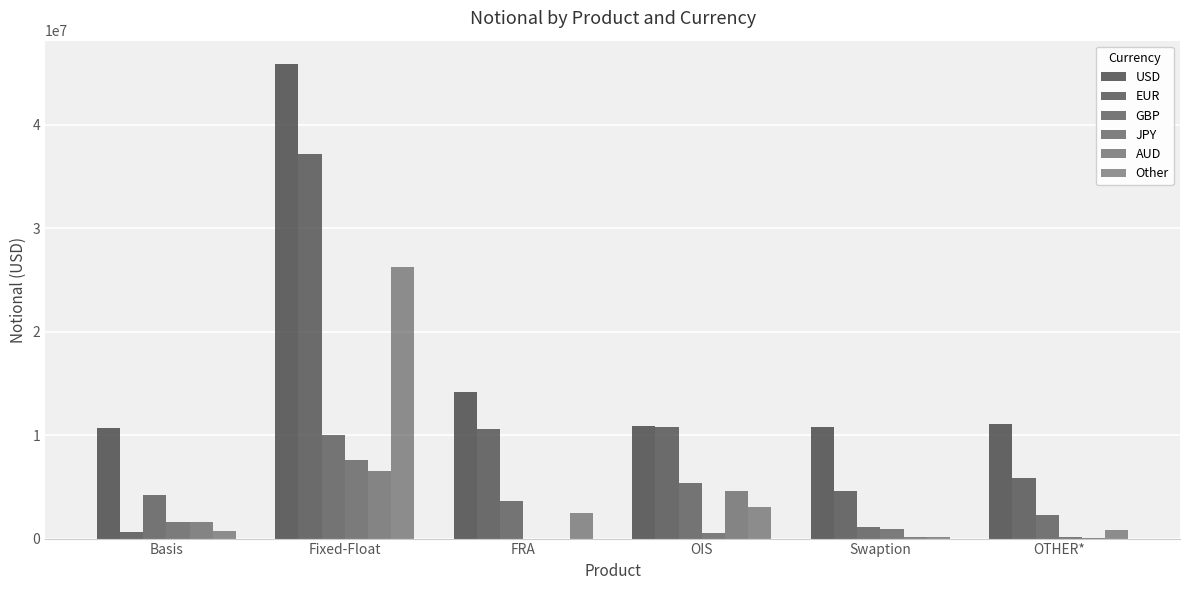

How many categories are shown in the chart?

6